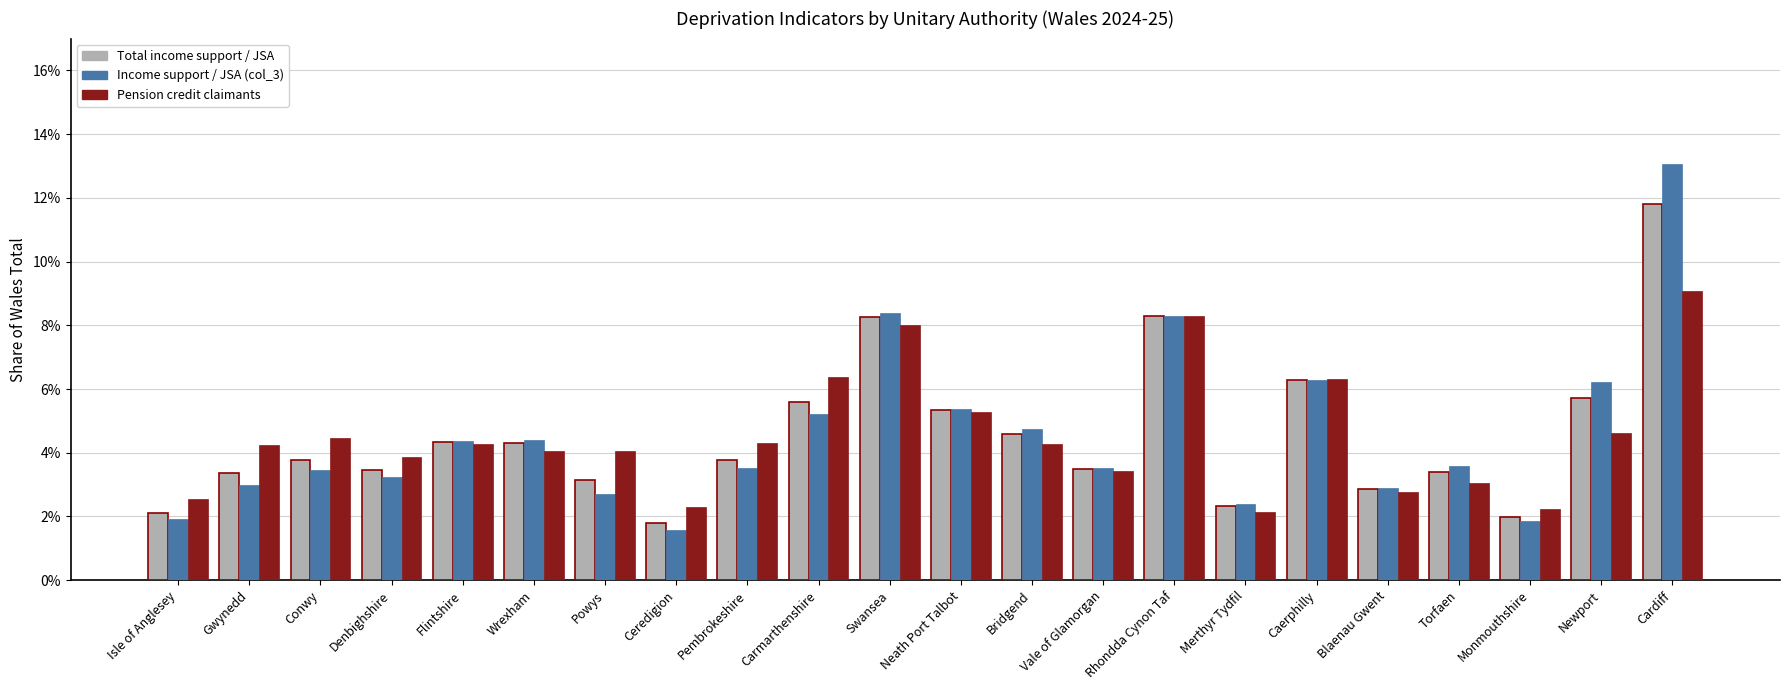

Are the bars horizontal?

No